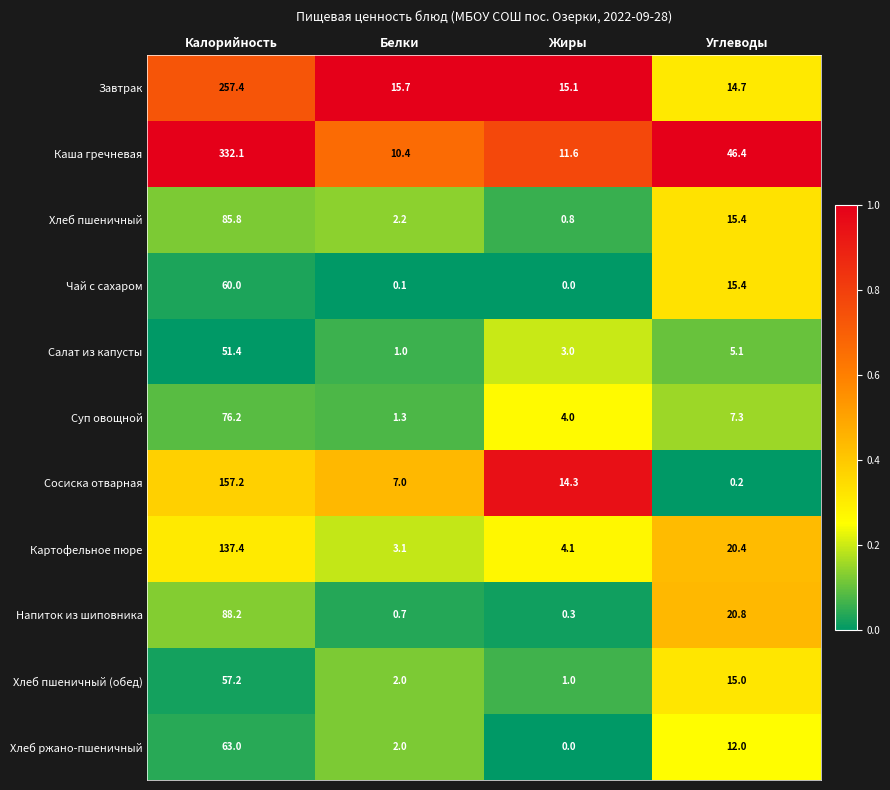

True or false: Сосиска отварная has a value of 0.2 at Углеводы.

True